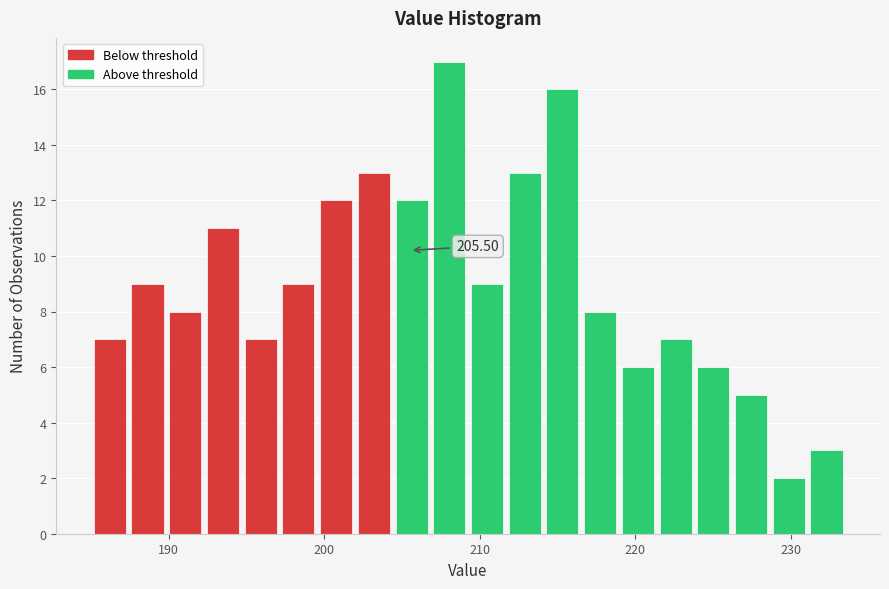

Read against the x-axis, roughly where is the centre of the tallest bar?

208